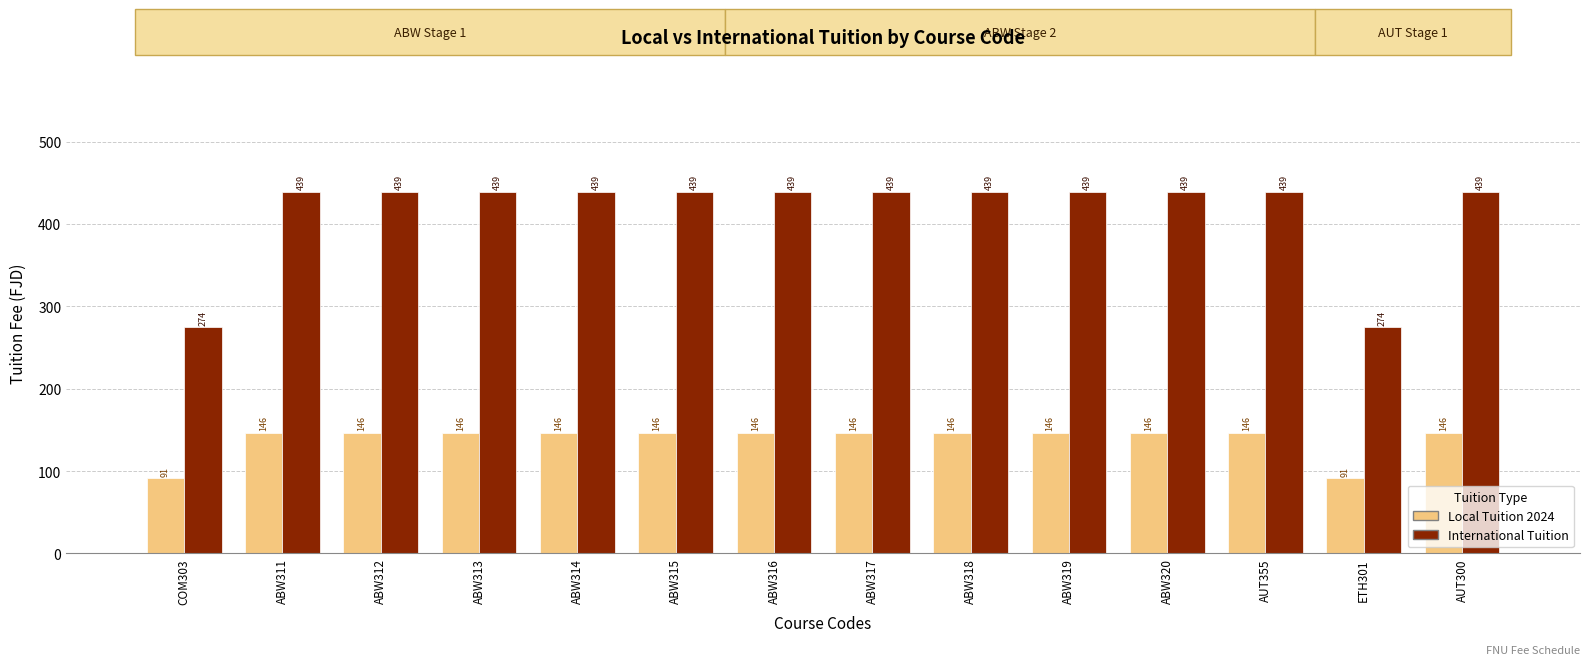

What is the spread (max minus min) of values at AUT300?

292.6